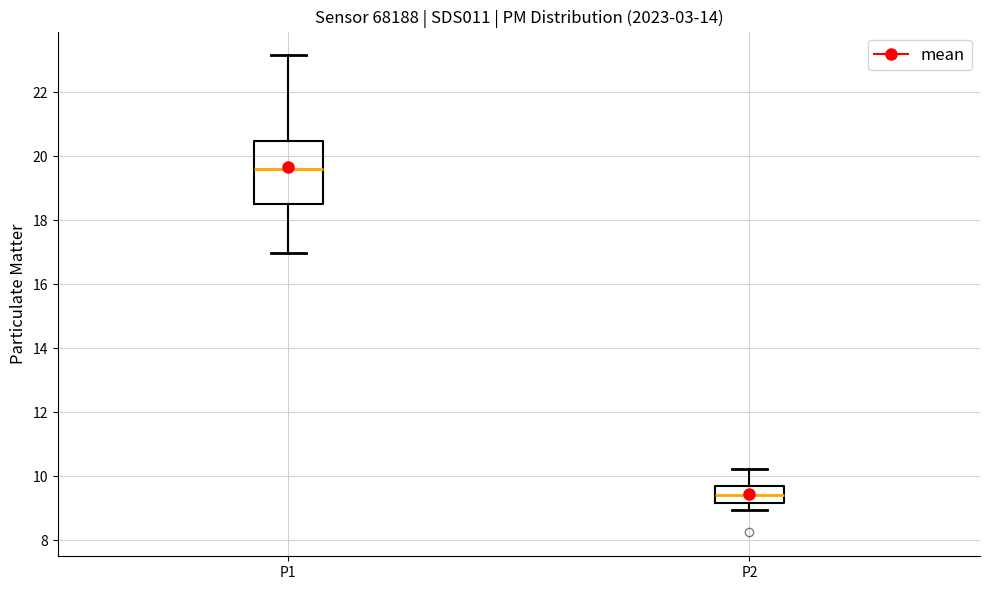

Reading left to right, read every box against the y-axis: the position of its median line, the range the box covers, and the ends of its whiskers. The values are not printed on the chart, so give them approximately, as read against the axis.

P1: median 19.6, box 18.6 to 20.4, whiskers 17.0 to 23.2
P2: median 9.4, box 9.2 to 9.8, whiskers 9.0 to 10.2